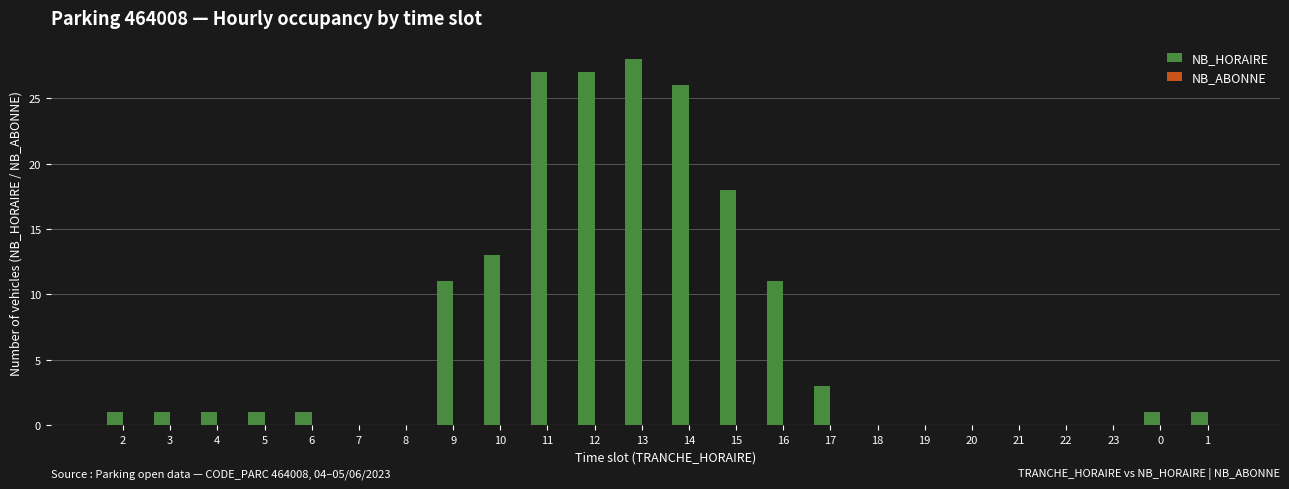

Are the bars grouped side by side (vs. stacked)?

No